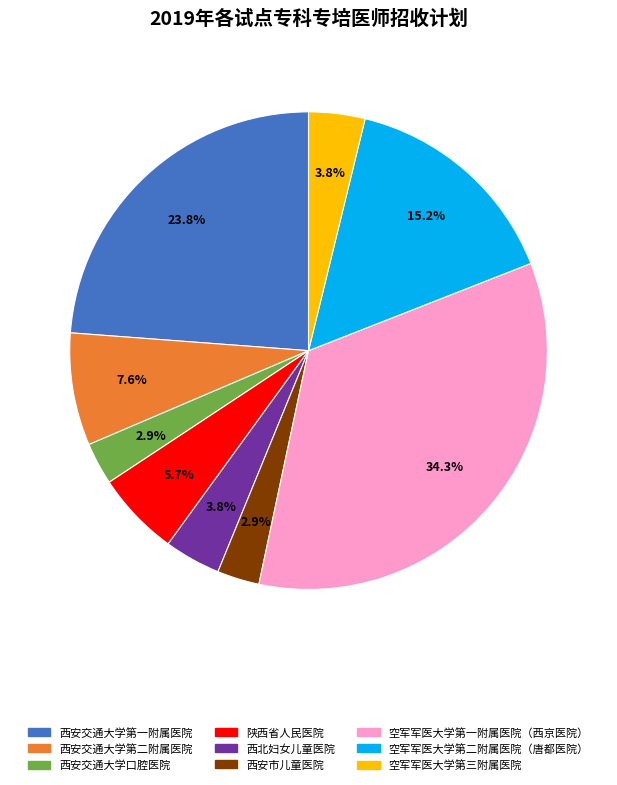

How much of the chart is everything except 西安交通大学口腔医院?

97.1%